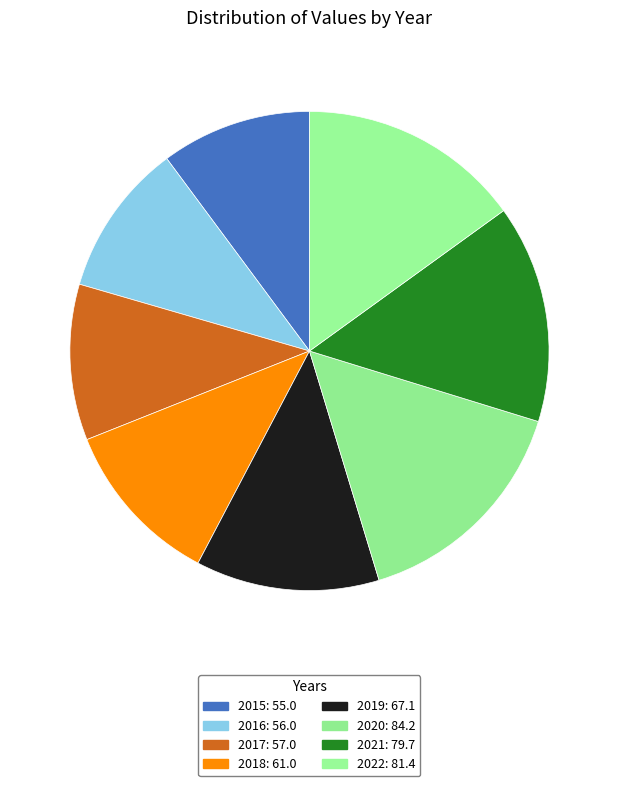

Is the sum of 2020 and 2016 greater than half?

No